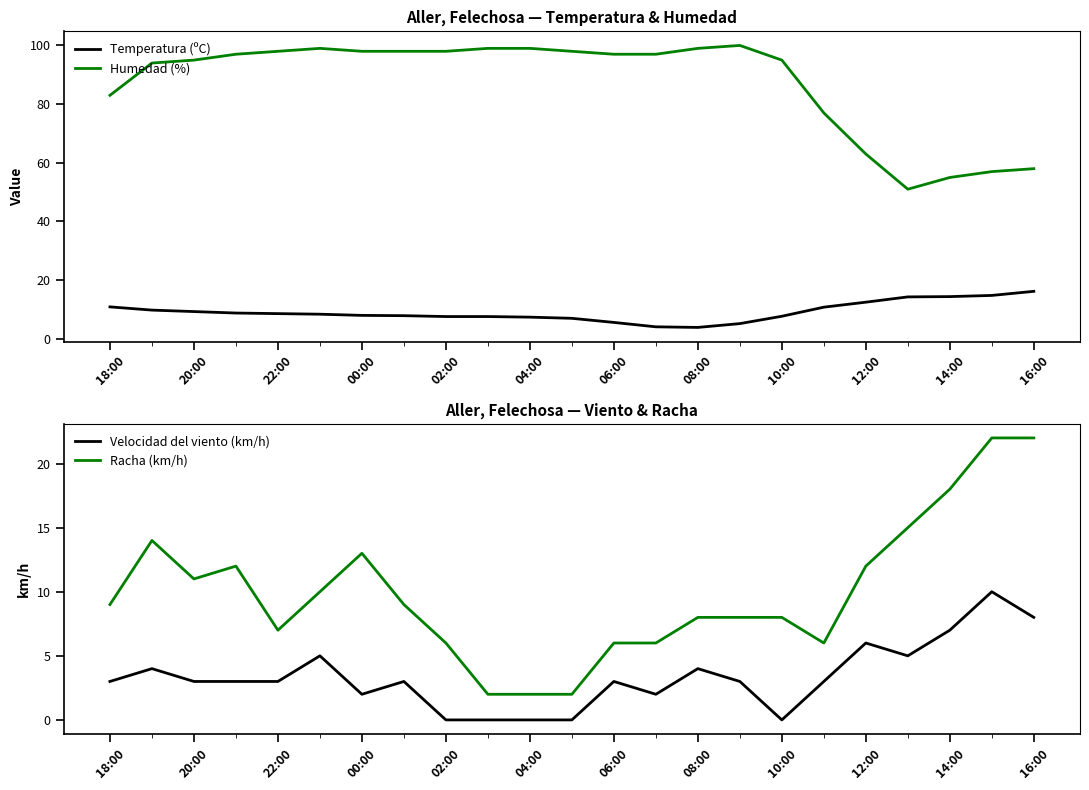

What is the approximate value of Humedad (%) at 12:00?

63.0